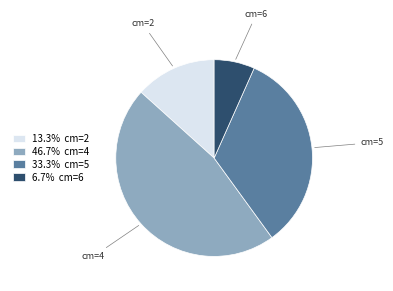

Is the sum of cm=4 and cm=5 greater than half?

Yes